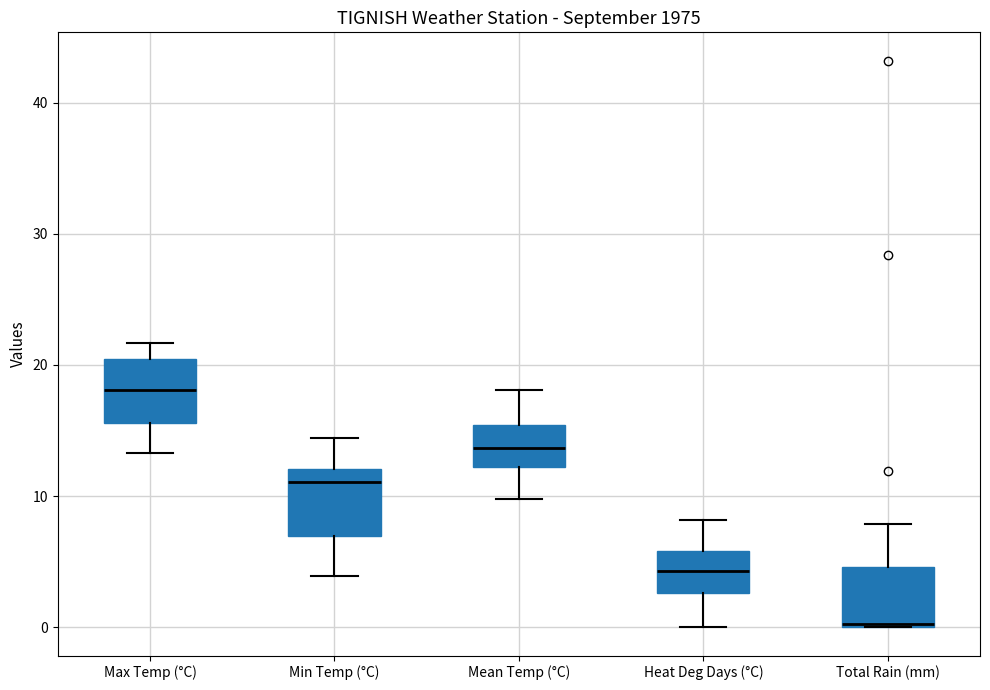

Reading left to right, transcribe this box plot: for each box, give where its median line is, the range the box spans, and where its two whiskers end, as read against the y-axis. The values are not printed on the chart, so give them approximately, as read against the axis.

Max Temp (°C): median 18, box 16 to 20, whiskers 13 to 22
Min Temp (°C): median 11, box 7 to 12, whiskers 4 to 14
Mean Temp (°C): median 14, box 12 to 15, whiskers 10 to 18
Heat Deg Days (°C): median 4, box 3 to 6, whiskers 0 to 8
Total Rain (mm): median 0, box 0 to 5, whiskers 0 to 8